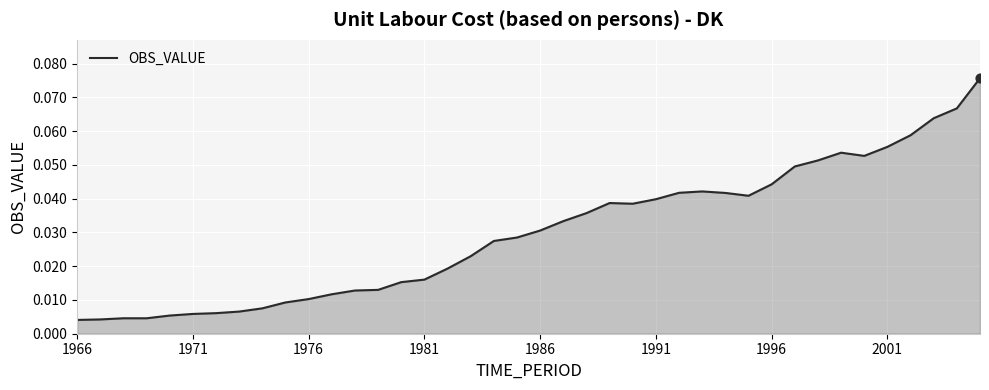

How many lines are shown in the chart?

1